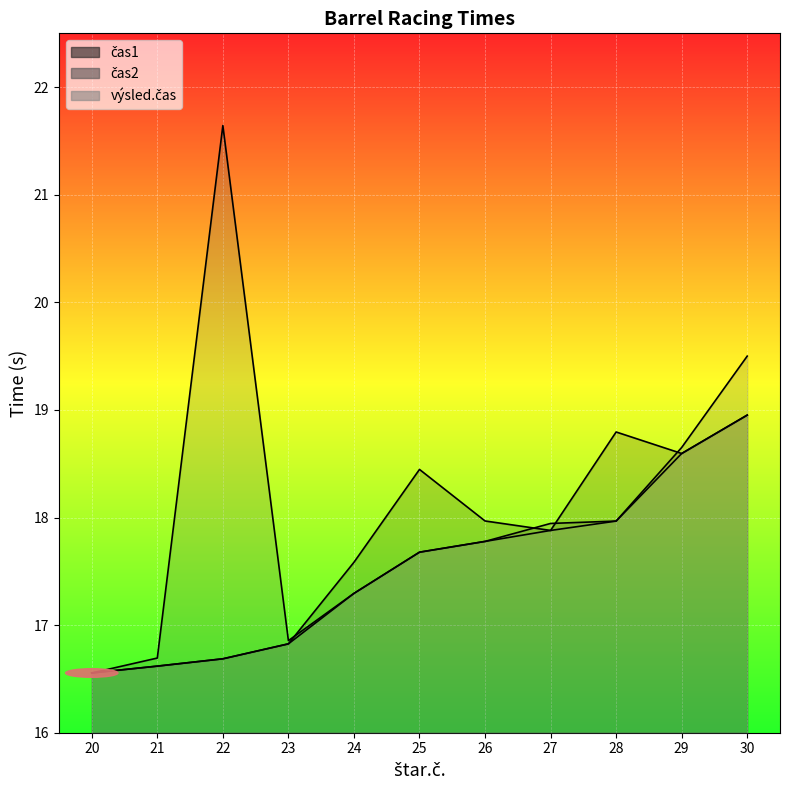

Reading right to left, transcribe all the data shown in this chart.

čas1: 19.0	18.6	18.8	17.9	18.0	18.4	17.6	16.8	16.7	16.6	16.6
čas2: 19.5	18.7	18.0	17.9	17.8	17.7	17.3	16.9	21.6	16.7	16.6
výsled.čas: 19.0	18.6	18.0	17.9	17.8	17.7	17.3	16.8	16.7	16.6	16.6